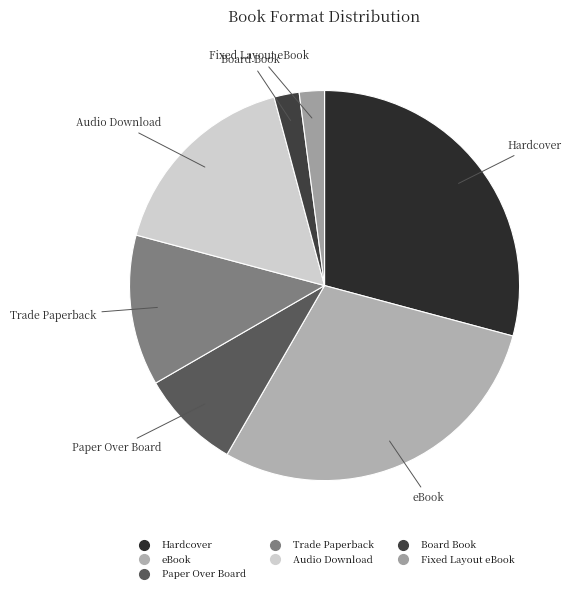

Is it true that Trade Paperback is 12% of the pie?

True